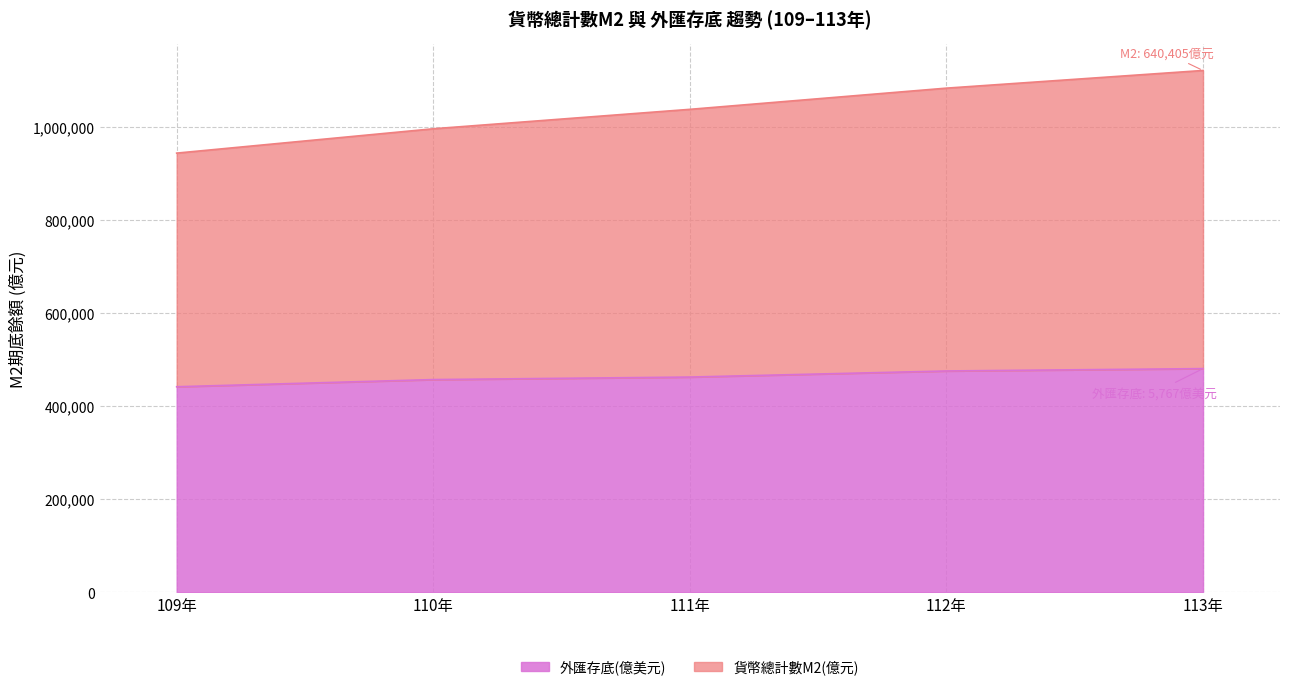

List the labels in order of 外匯存底(億美元) value, largest first.

113年, 112年, 111年, 110年, 109年